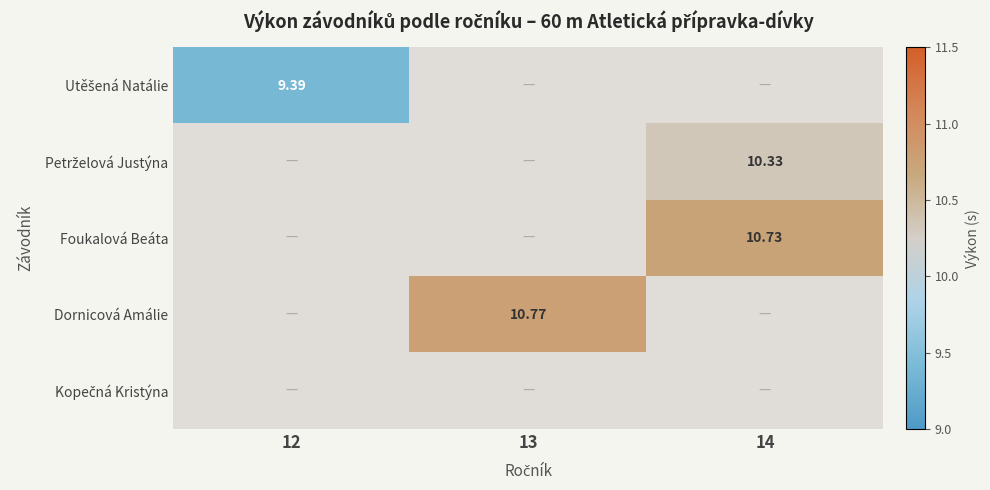

At how many categories does at least one series exceed 7?

3